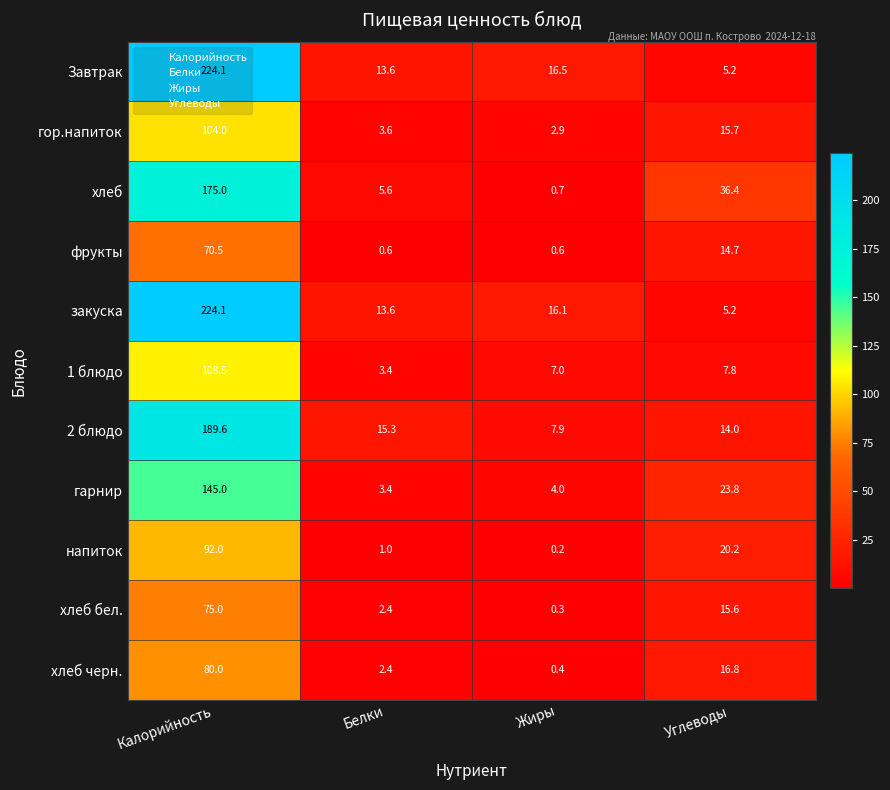

True or false: Завтрак has a value of 224.1 at Калорийность.

True